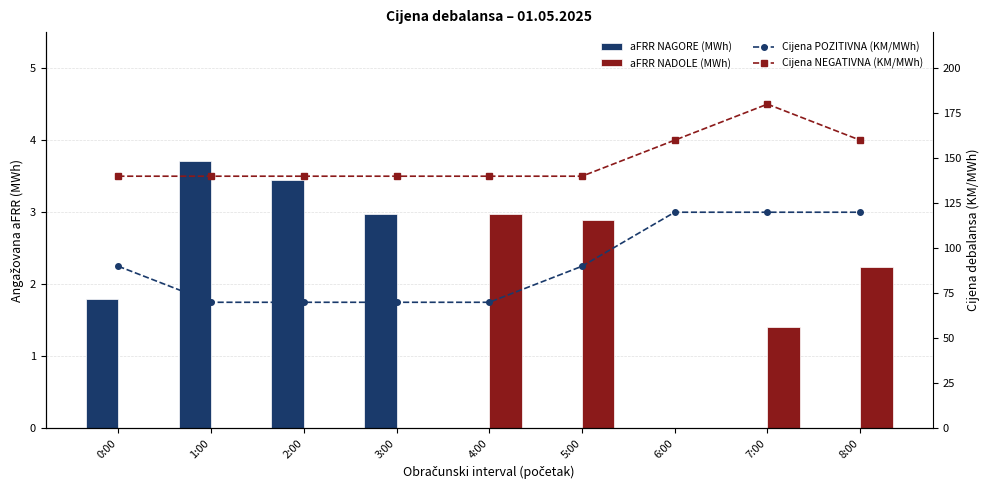

What is the difference between the Cijena NEGATIVNA (KM/MWh) values at 6:00 and 3:00?

20.0